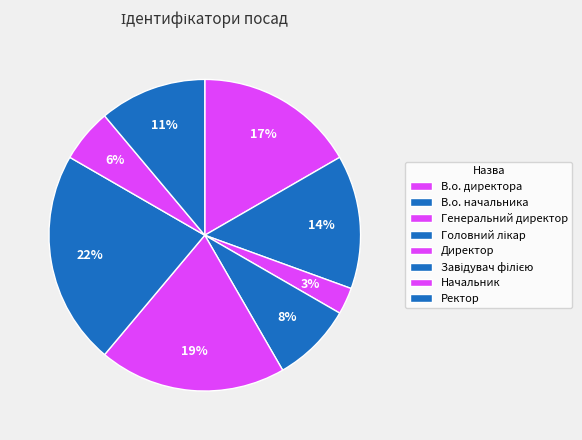

To the nearest percent, what is the combined percentage of В.о. начальника and Начальник?

19%